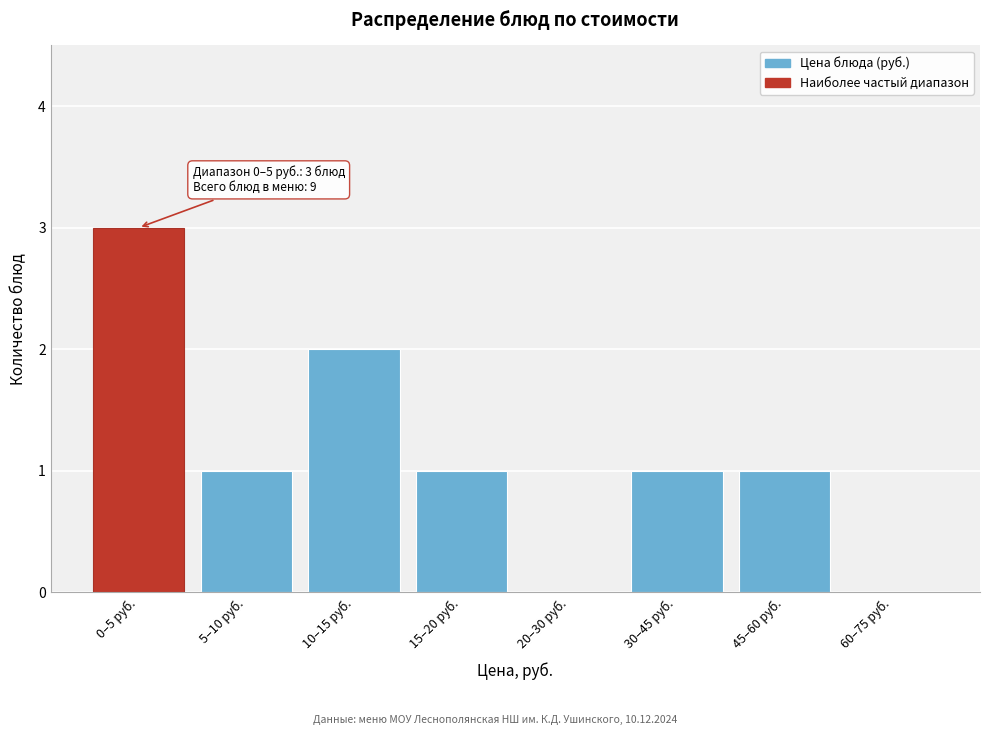

Reading left to right, transcribe all the data shown in this chart.

0–5 руб.=3	5–10 руб.=1	10–15 руб.=2	15–20 руб.=1	20–30 руб.=0	30–45 руб.=1	45–60 руб.=1	60–75 руб.=0